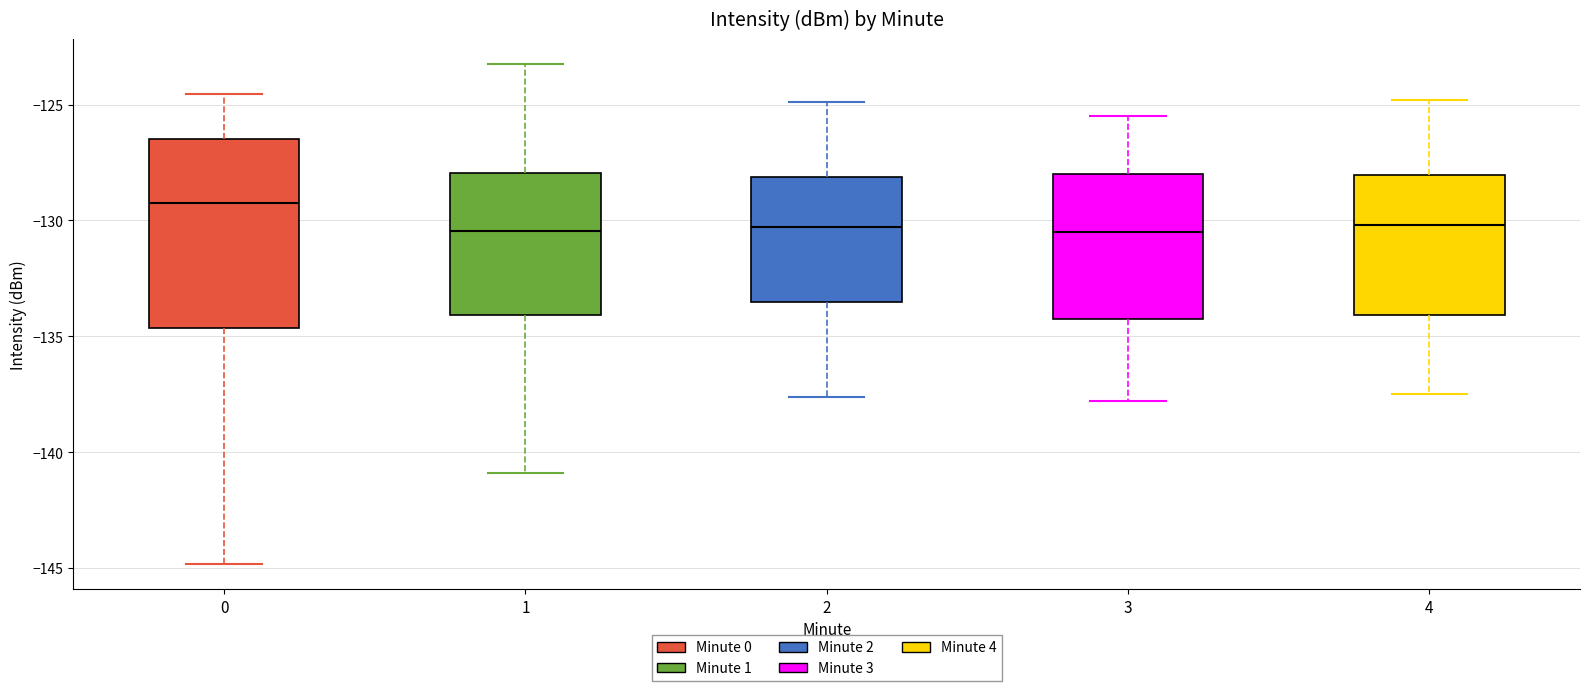

Reading left to right, read every box against the y-axis: the position of its median line, the range the box covers, and the ends of its whiskers. The values are not printed on the chart, so give them approximately, as read against the axis.

0: median -129.0, box -134.5 to -126.5, whiskers -145.0 to -124.5
1: median -130.5, box -134.0 to -128.0, whiskers -141.0 to -123.5
2: median -130.5, box -133.5 to -128.0, whiskers -137.5 to -125.0
3: median -130.5, box -134.0 to -128.0, whiskers -138.0 to -125.5
4: median -130.0, box -134.0 to -128.0, whiskers -137.5 to -125.0